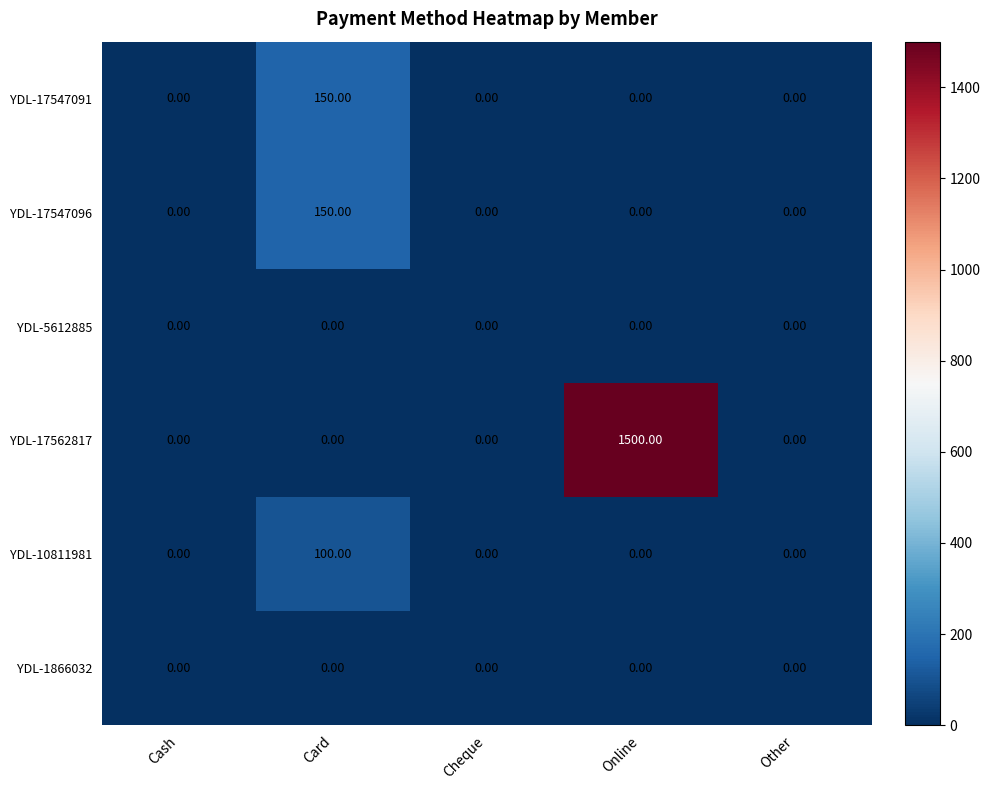

At which category is the sum across all series the highest?

Online